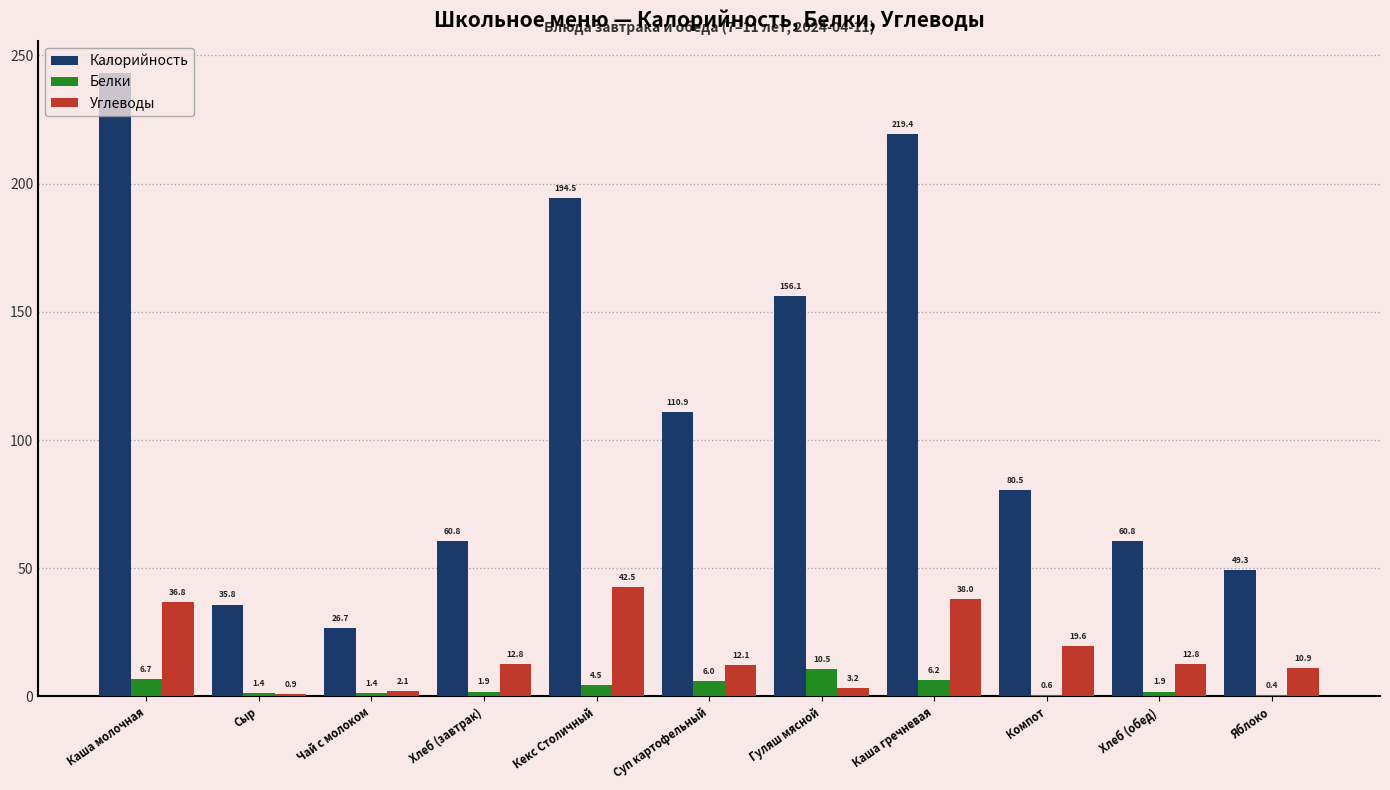

True or false: Калорийность has a value of 7.9 at Чай с молоком.

False